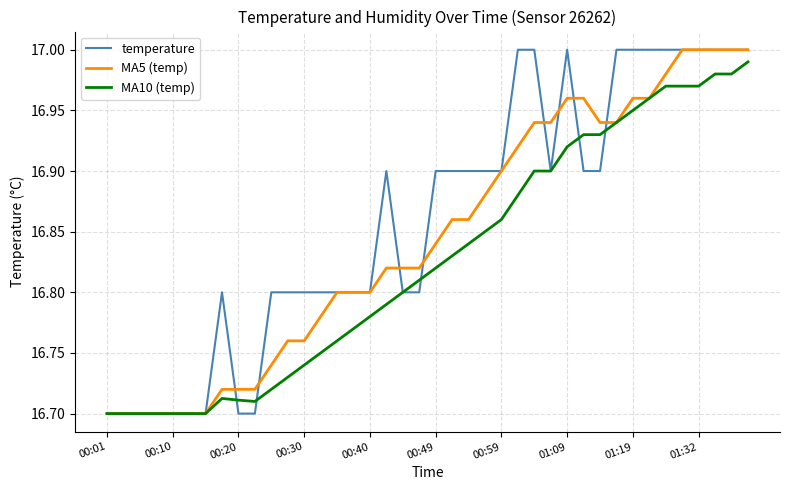

List the series in order of their overall mean, highest first.

temperature, MA5 (temp), MA10 (temp)